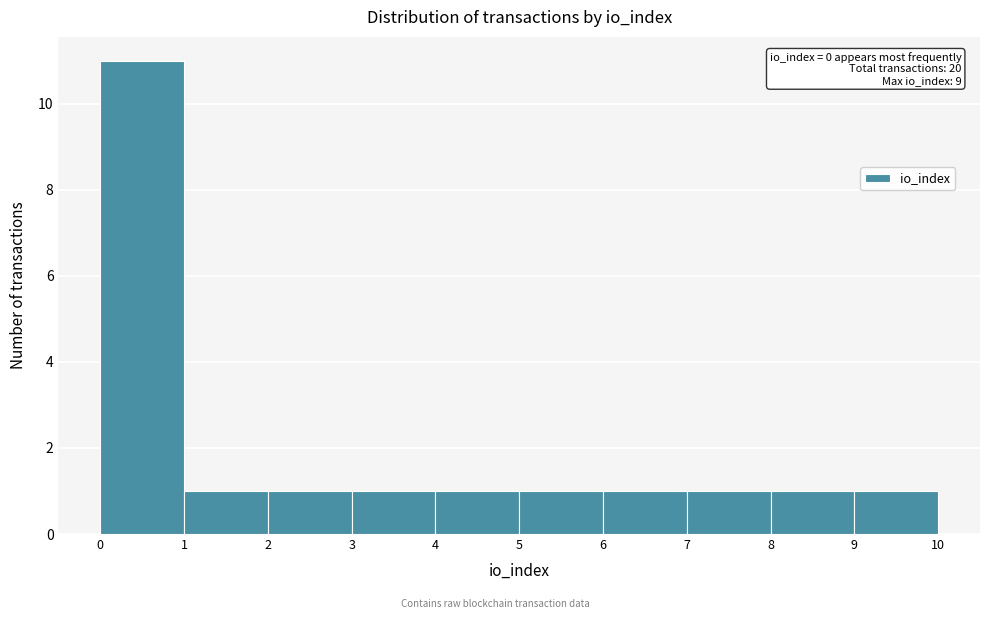

Which range on the x-axis has the tallest bar?

0 to 1